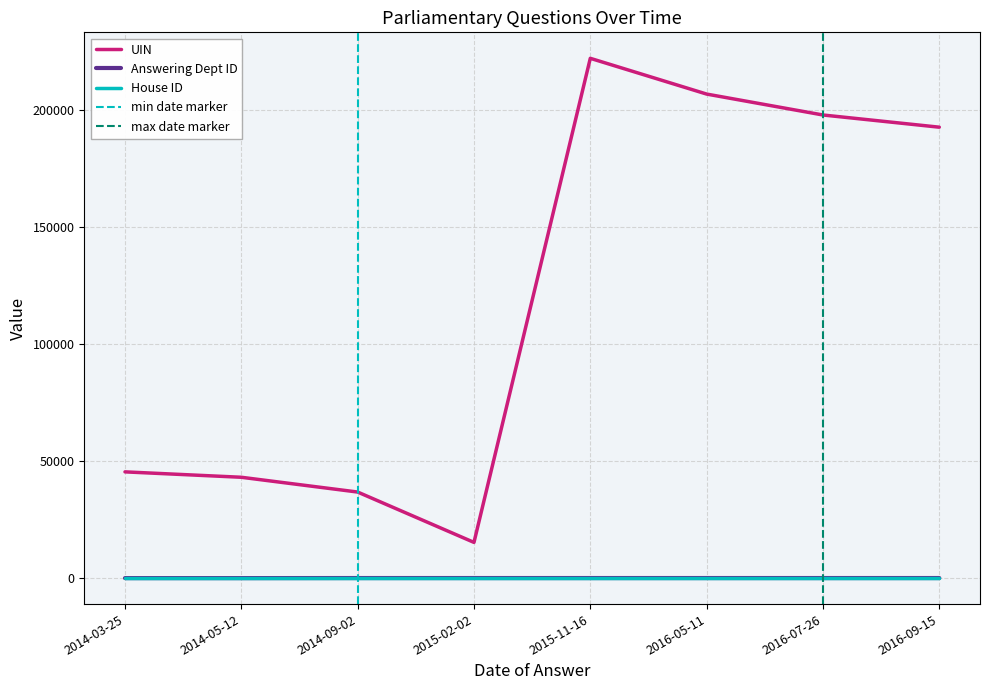

True or false: Answering Dept ID and UIN intersect in this chart.

False